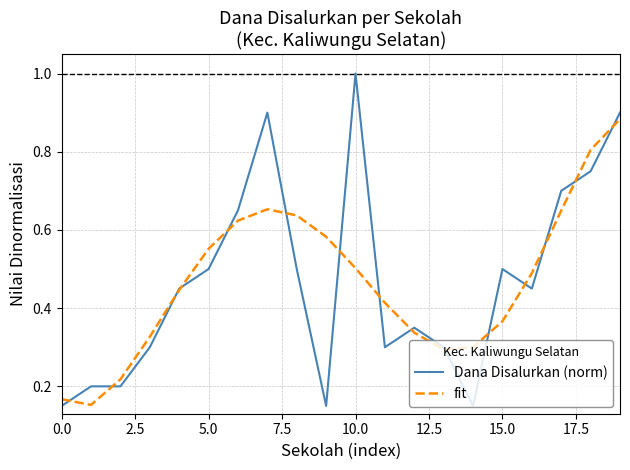

Which series has the largest range (max minus min)?

Dana Disalurkan (norm)